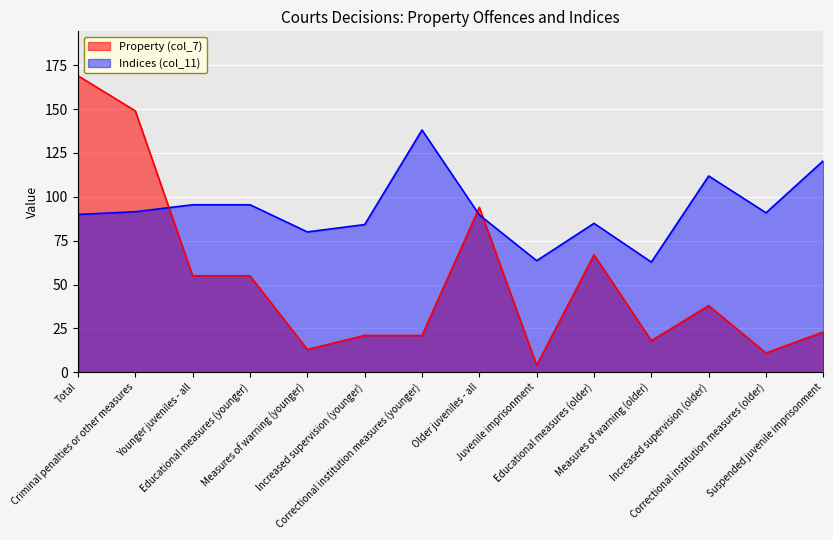

How many data points does each series have?

14